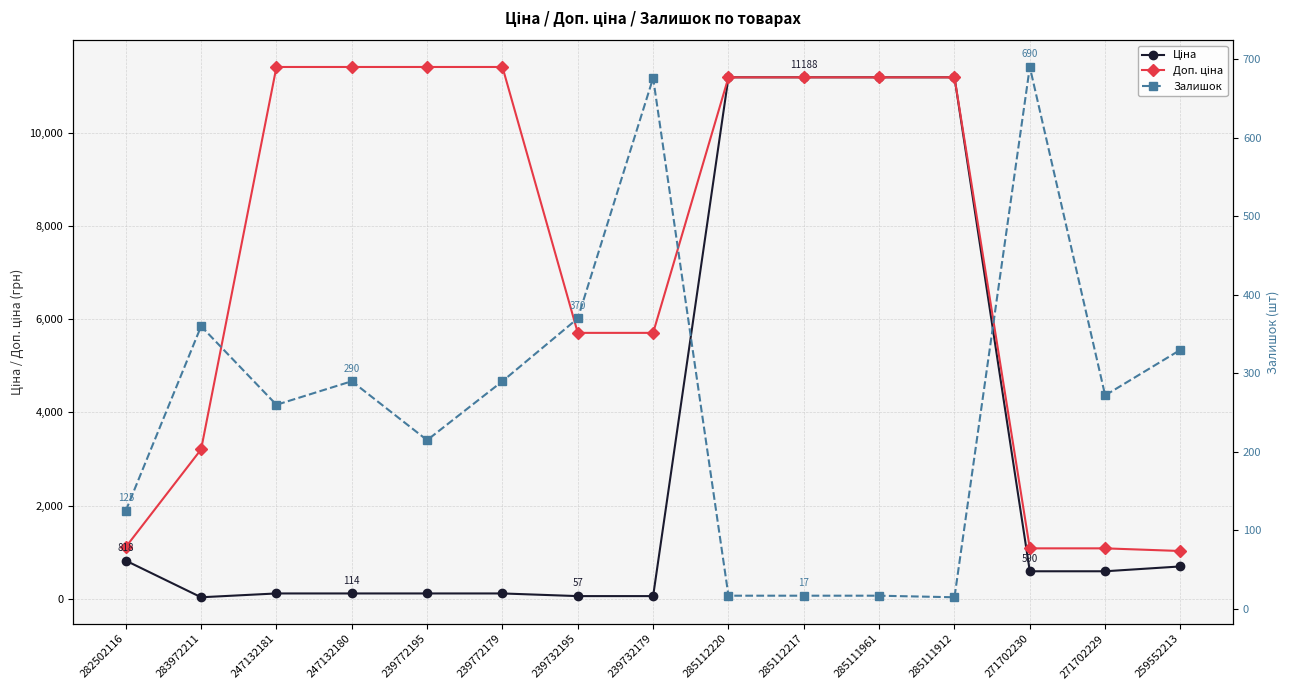

Which label corresponds to the largest value in the chart?

247132181